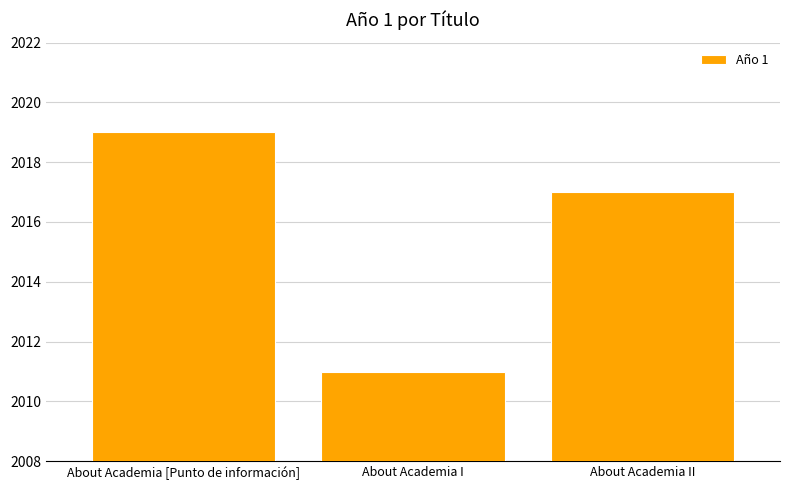

Where does the data first go above 2017?

About Academia [Punto de información]